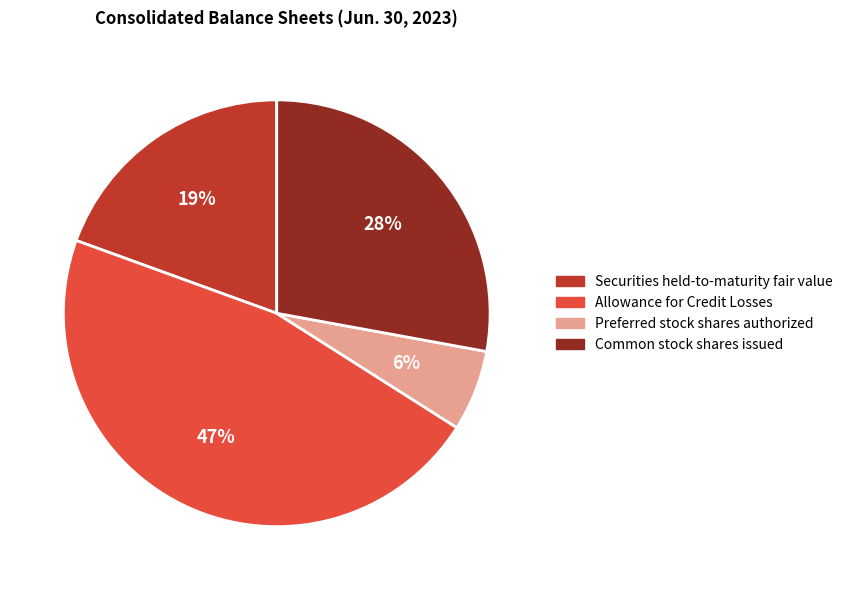

Rank the categories by value from highest to lowest.

Allowance for Credit Losses, Common stock shares issued, Securities held-to-maturity fair value, Preferred stock shares authorized